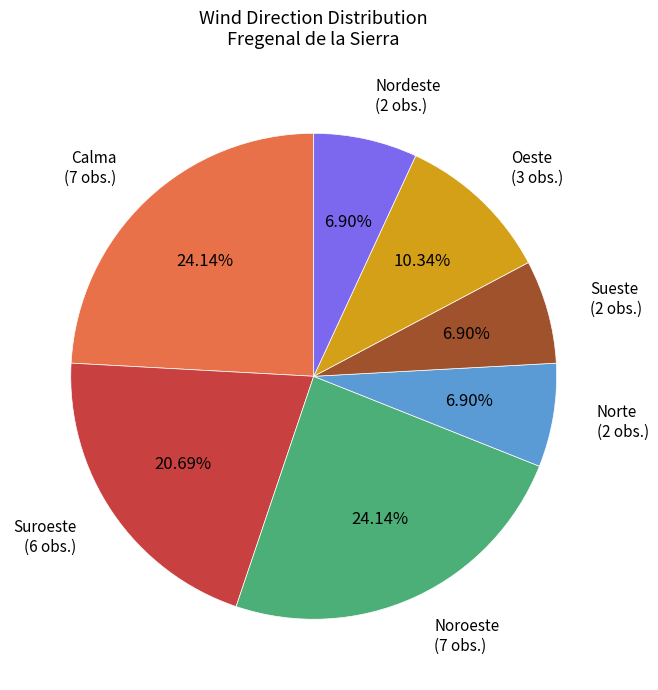

Does Oeste account for over 50% of the chart?

No